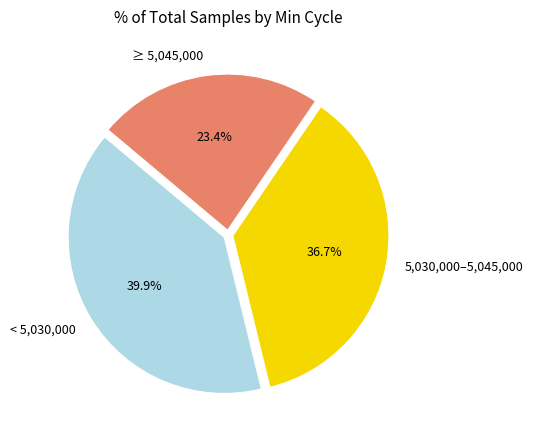

Rank the categories by value from lowest to highest.

≥ 5,045,000, 5,030,000–5,045,000, < 5,030,000